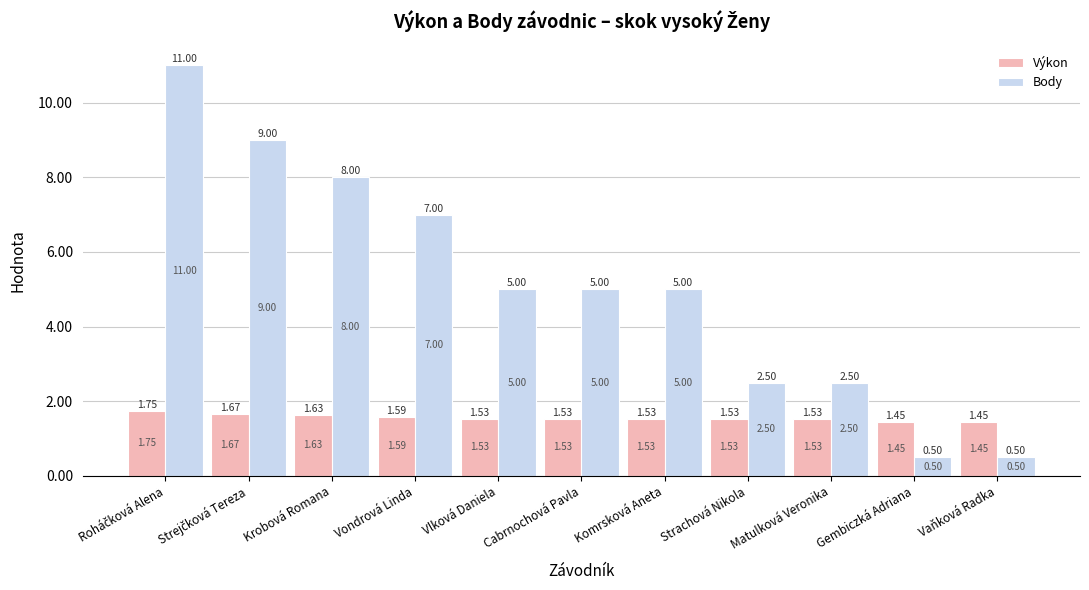

Which series has the largest total across all categories?

Body